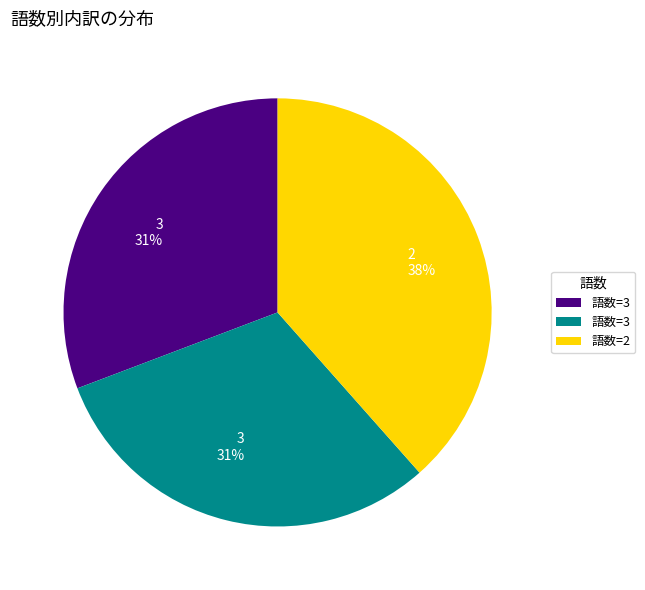

Does any single category account for the majority?

No